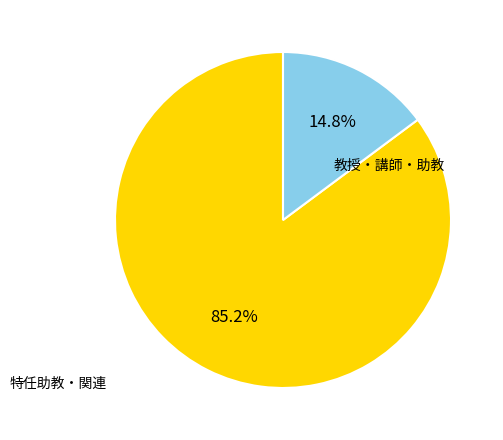

Count the number of slices in the pie.

2